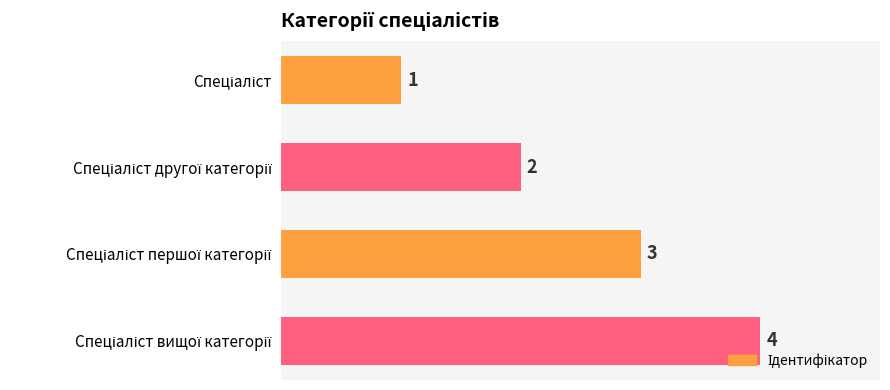

What is the greatest value displayed?

4